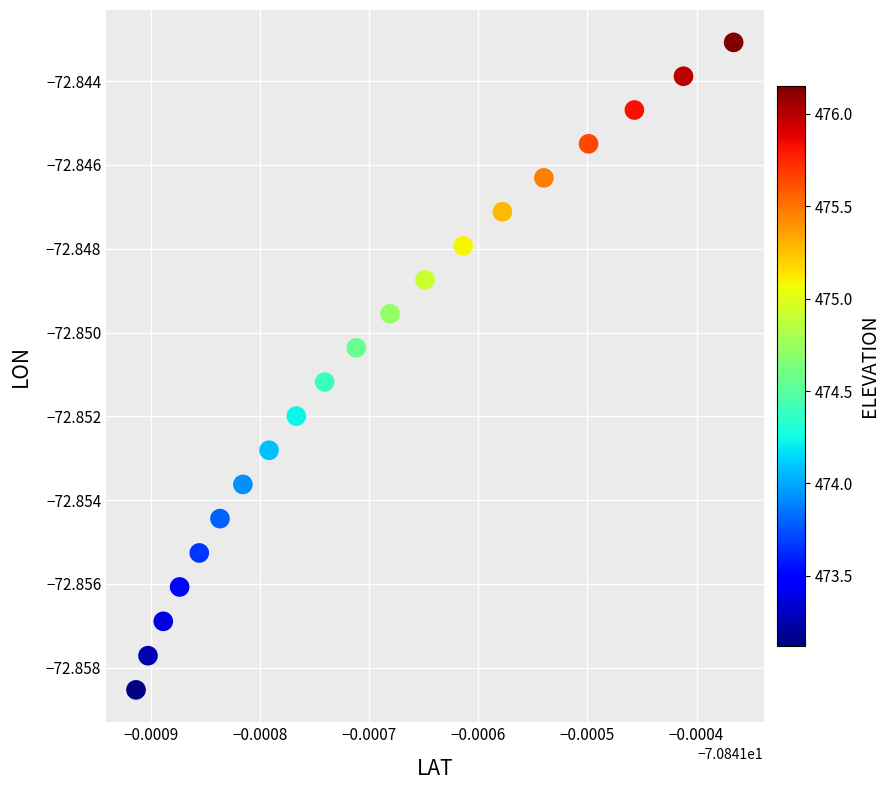

How many data points are displayed?

20